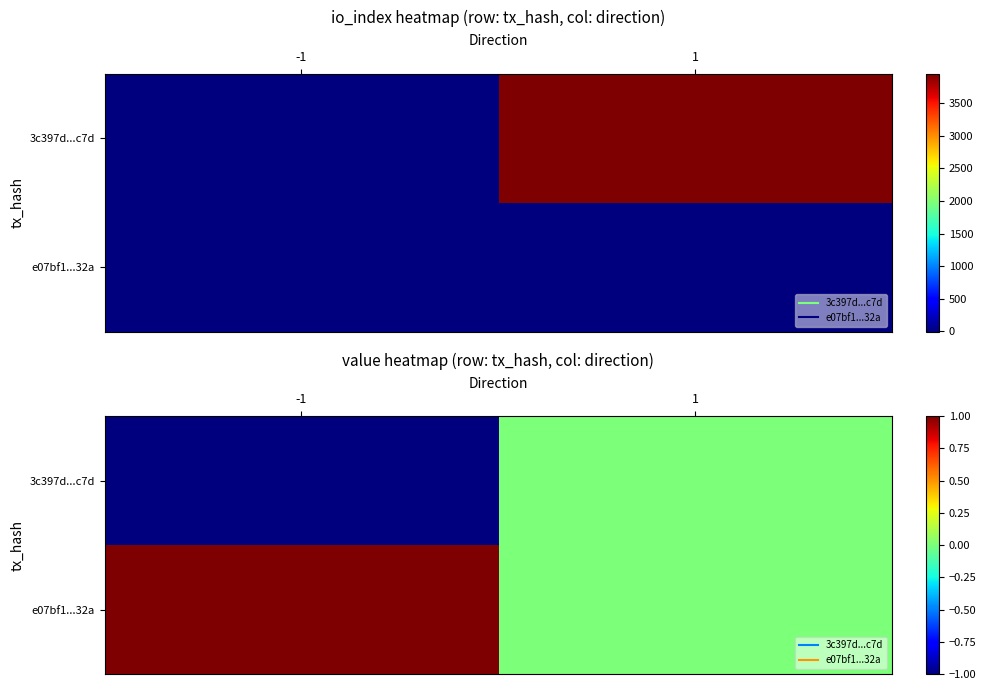

List the series in order of their overall mean, highest first.

e07bf1...32a, 3c397d...c7d